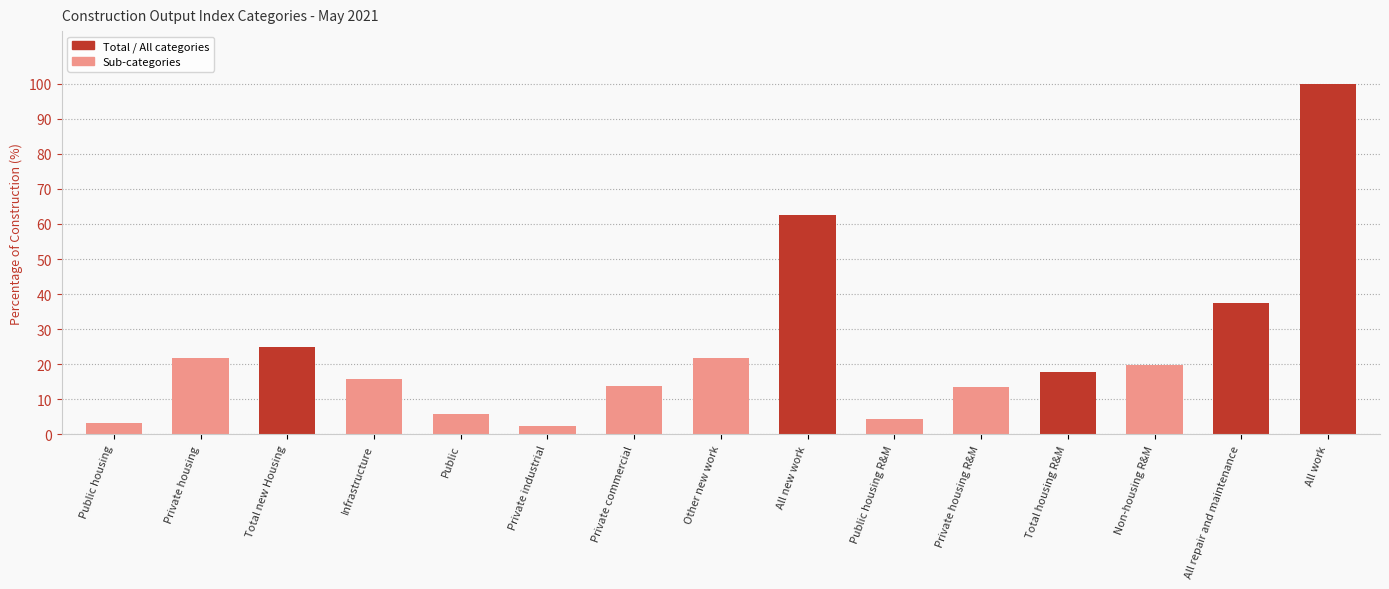

What is the approximate value at Private commercial?

13.8